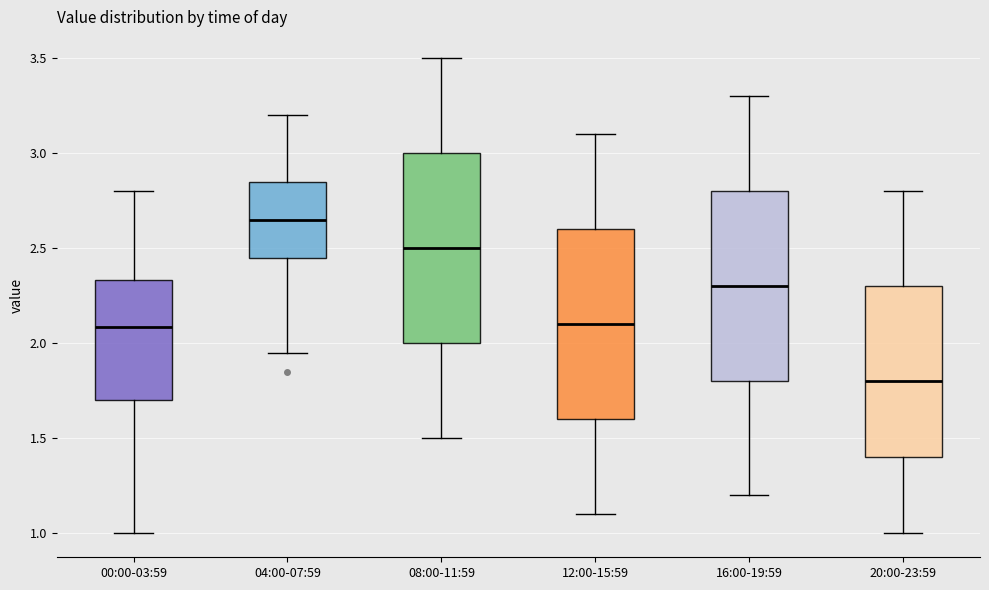

Reading left to right, read every box against the y-axis: the position of its median line, the range the box covers, and the ends of its whiskers. The values are not printed on the chart, so give them approximately, as read against the axis.

00:00-03:59: median 2.10, box 1.70 to 2.35, whiskers 1.00 to 2.80
04:00-07:59: median 2.65, box 2.45 to 2.85, whiskers 1.95 to 3.20
08:00-11:59: median 2.50, box 2.00 to 3.00, whiskers 1.50 to 3.50
12:00-15:59: median 2.10, box 1.60 to 2.60, whiskers 1.10 to 3.10
16:00-19:59: median 2.30, box 1.80 to 2.80, whiskers 1.20 to 3.30
20:00-23:59: median 1.80, box 1.40 to 2.30, whiskers 1.00 to 2.80